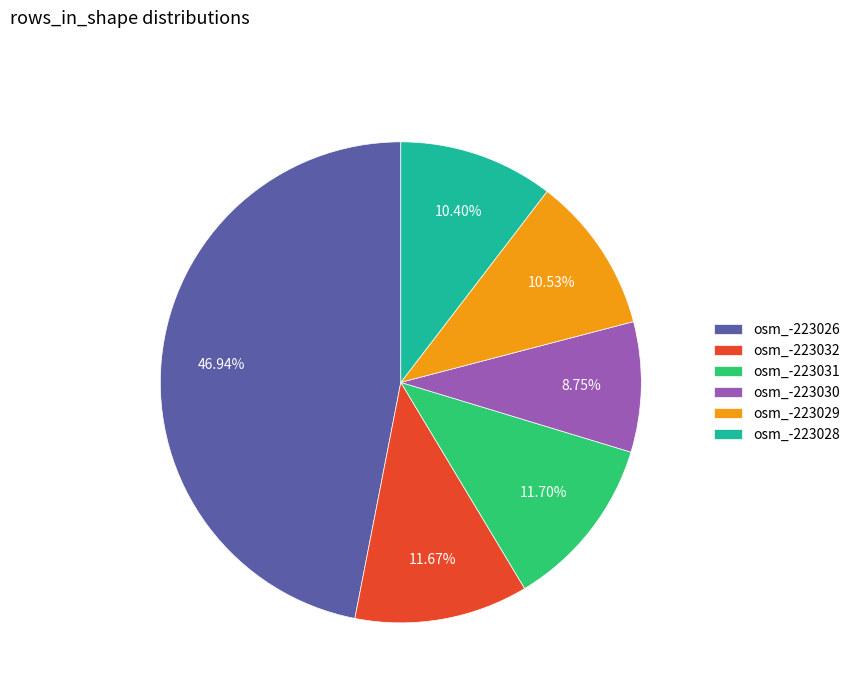

What percentage is the osm_-223032 slice, to the nearest percent?

12%